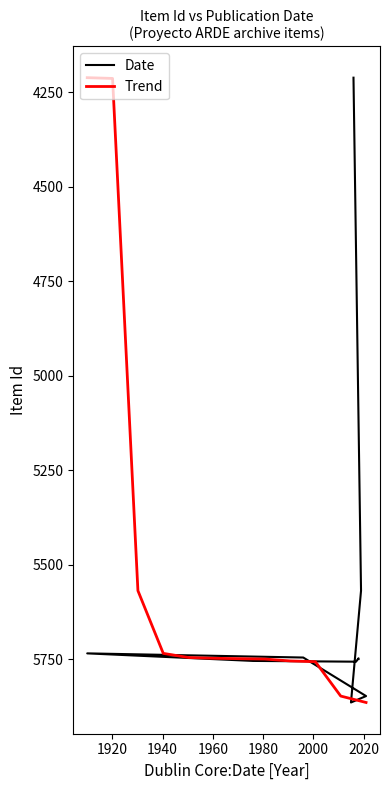

What is the minimum value for Trend?

4211